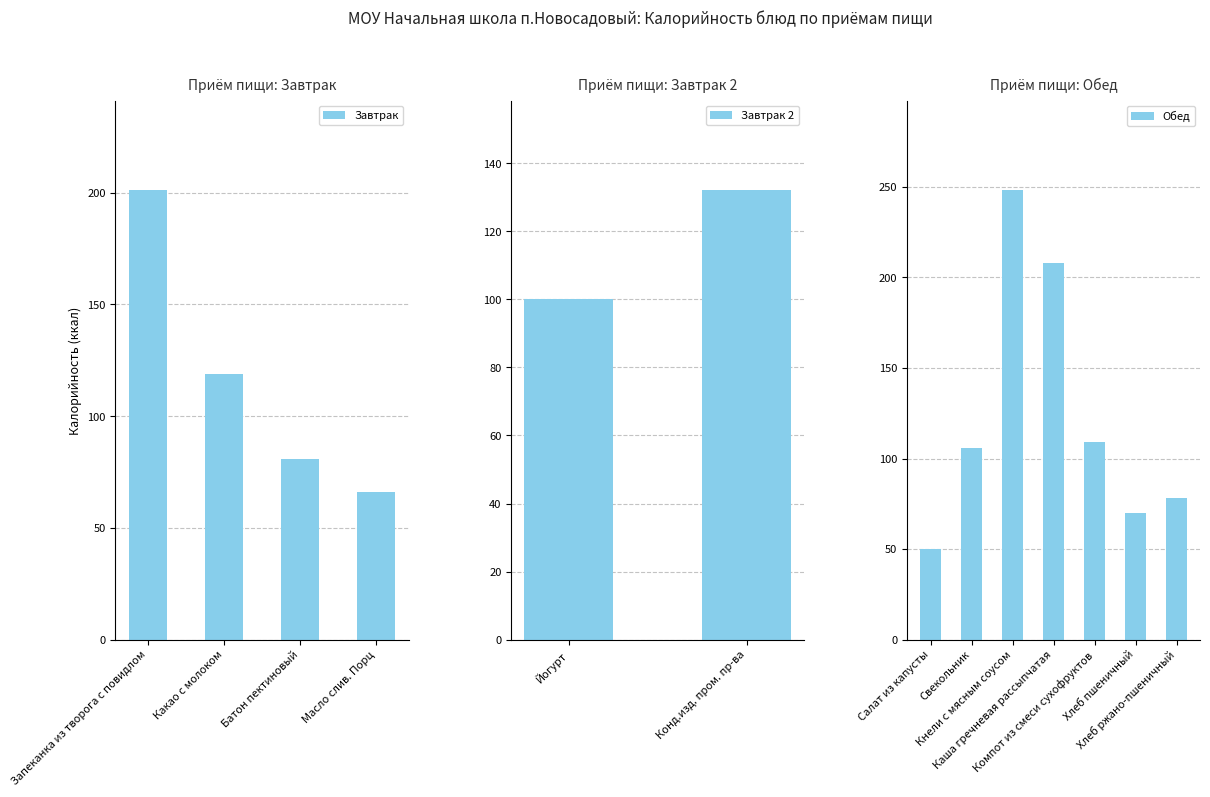

The value at Батон пектиновый is 81. True or false?

True